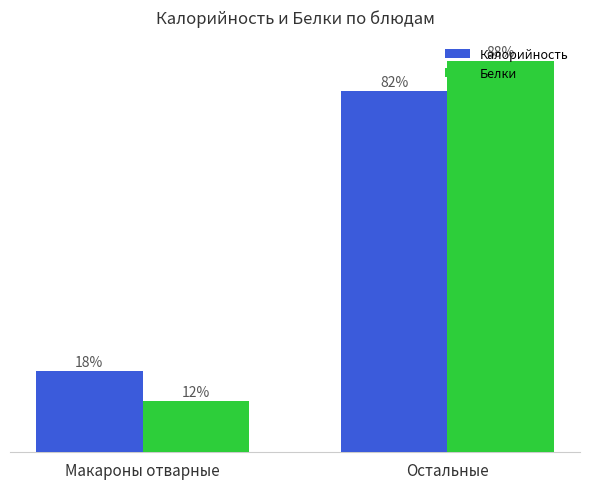

What is the label of the 1st bar from the right?

Остальные